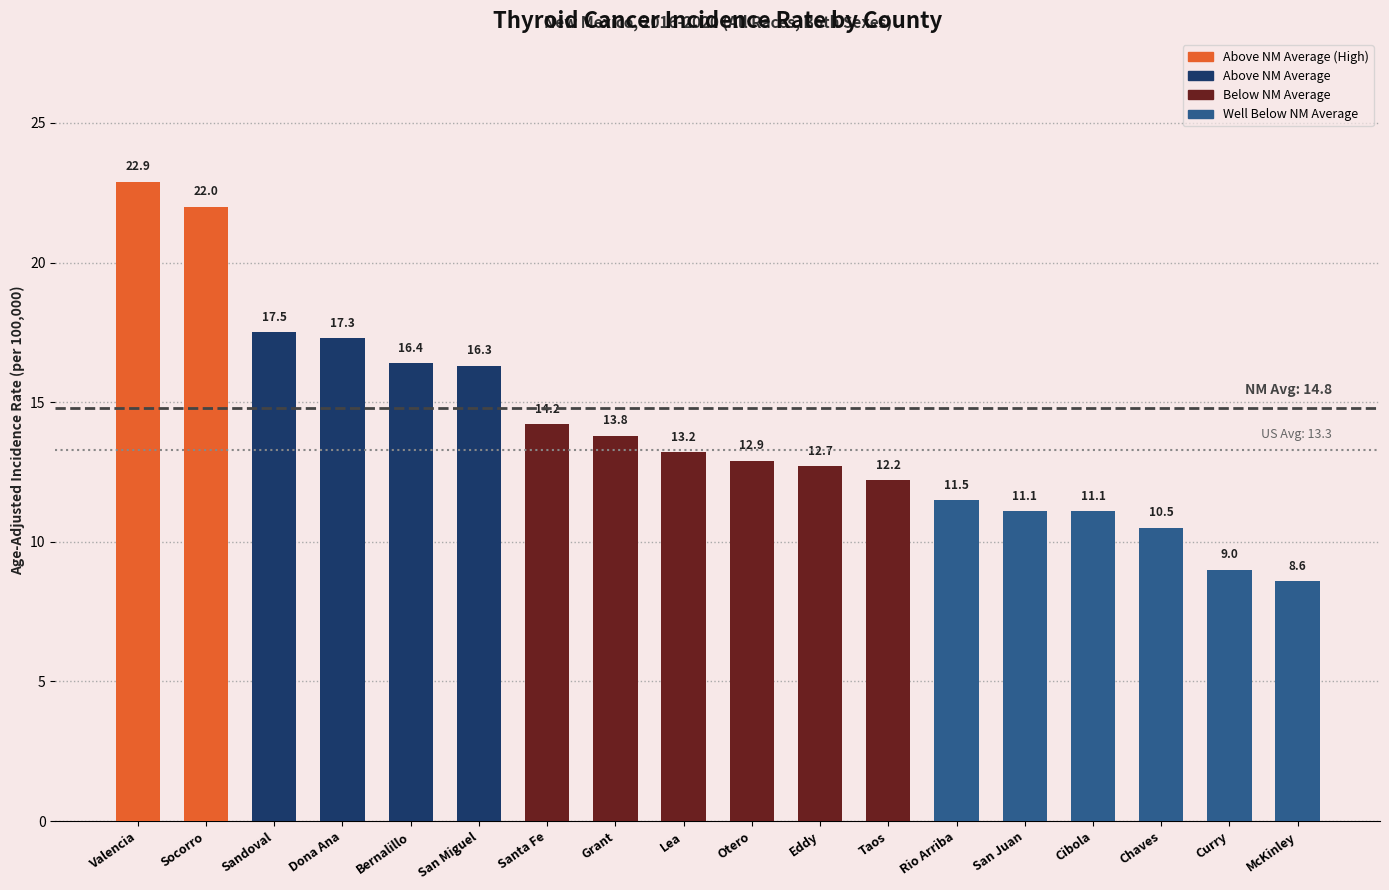

Reading left to right, extract all data points from this chart.

22.9	22.0	17.5	17.3	16.4	16.3	14.2	13.8	13.2	12.9	12.7	12.2	11.5	11.1	11.1	10.5	9.0	8.6